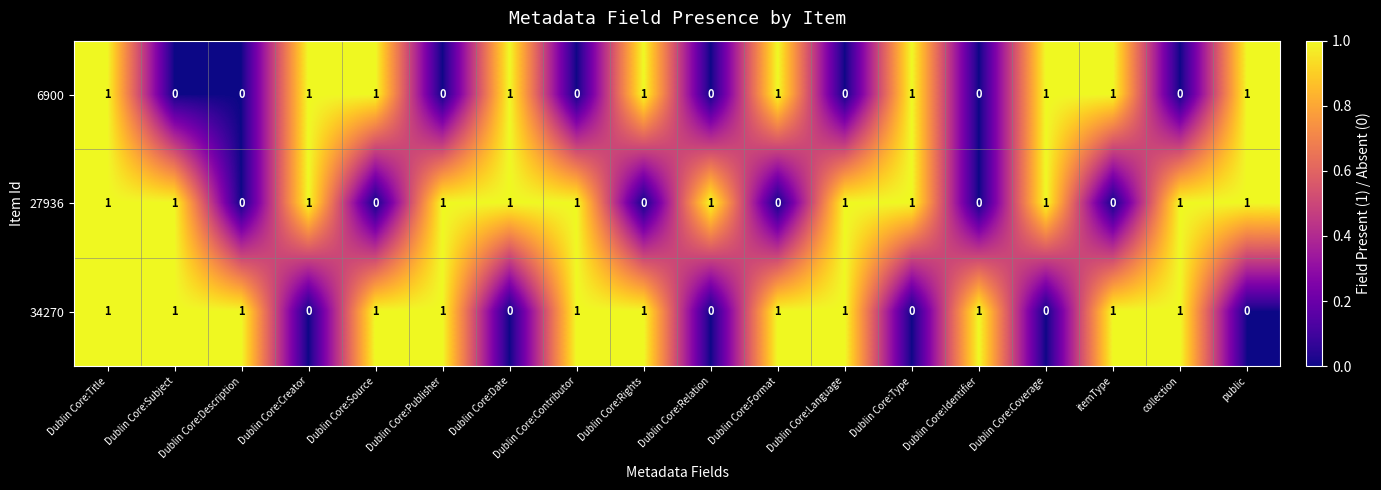

Count the 27936 values in the range 0 to 1.

18